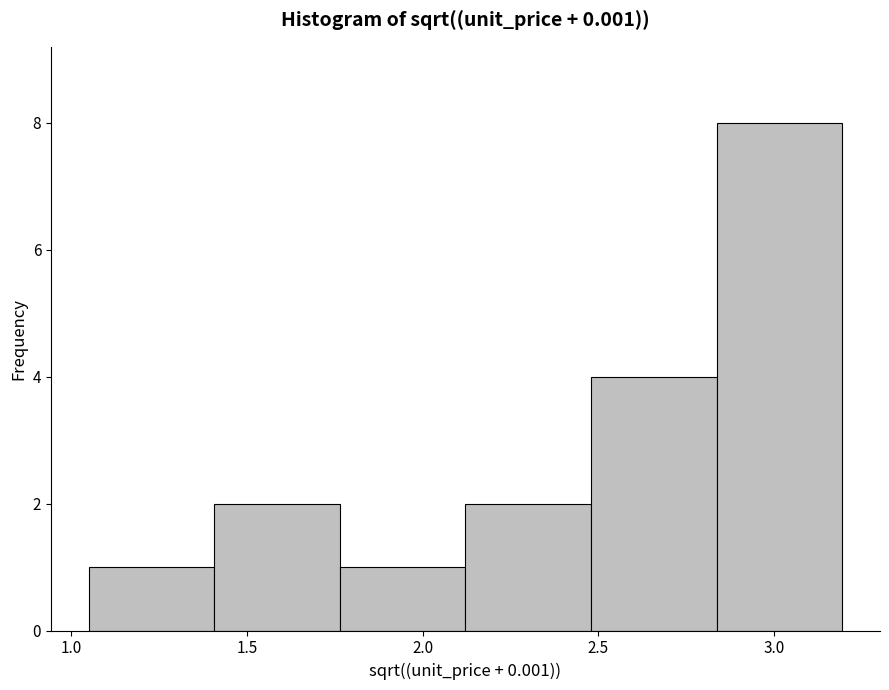

Which range on the x-axis has the tallest bar?

2.85 to 3.20